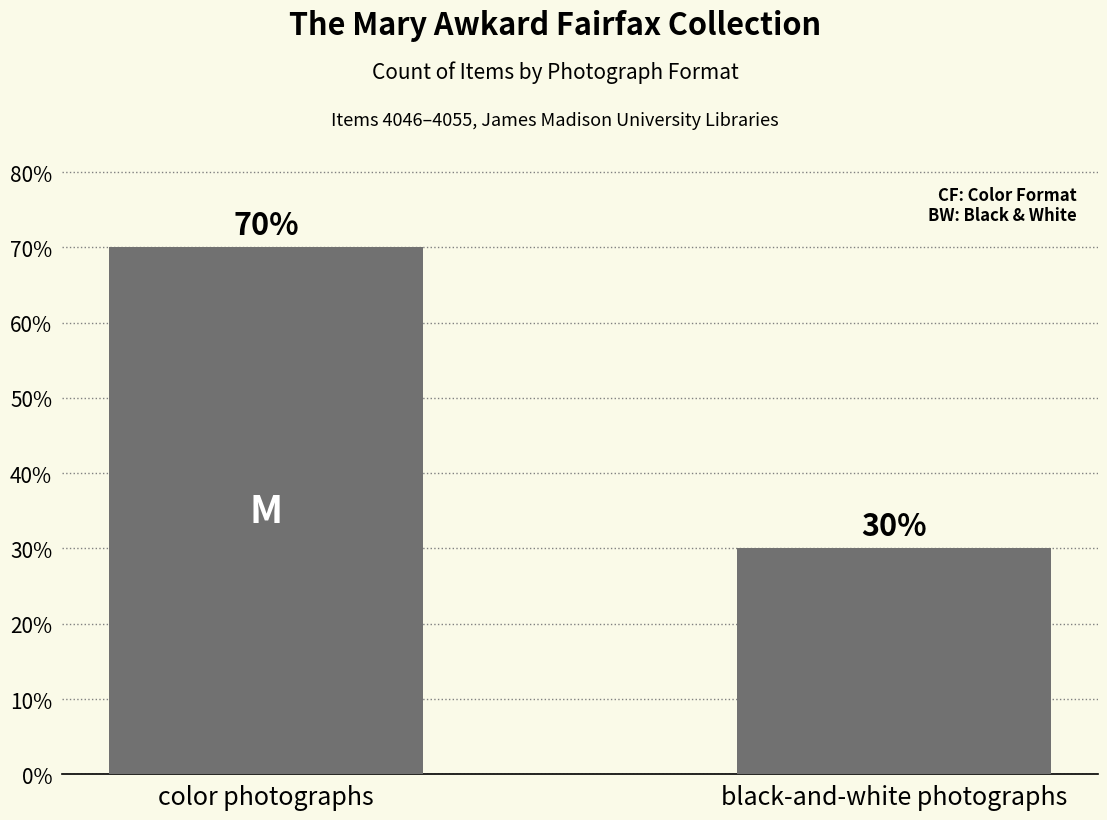

Between color photographs and black-and-white photographs, which is larger?

color photographs